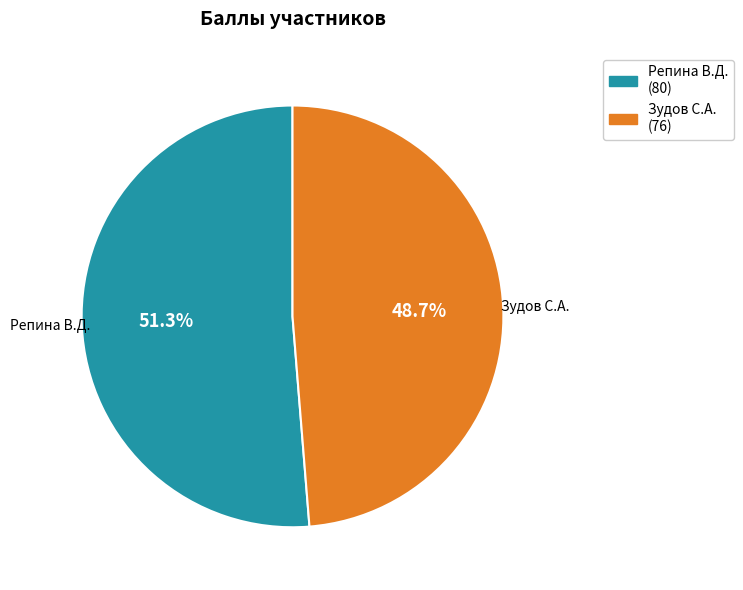

Approximately how many times larger is the value at Репина В.Д. (80) compared to Зудов С.А. (76)?

1.1